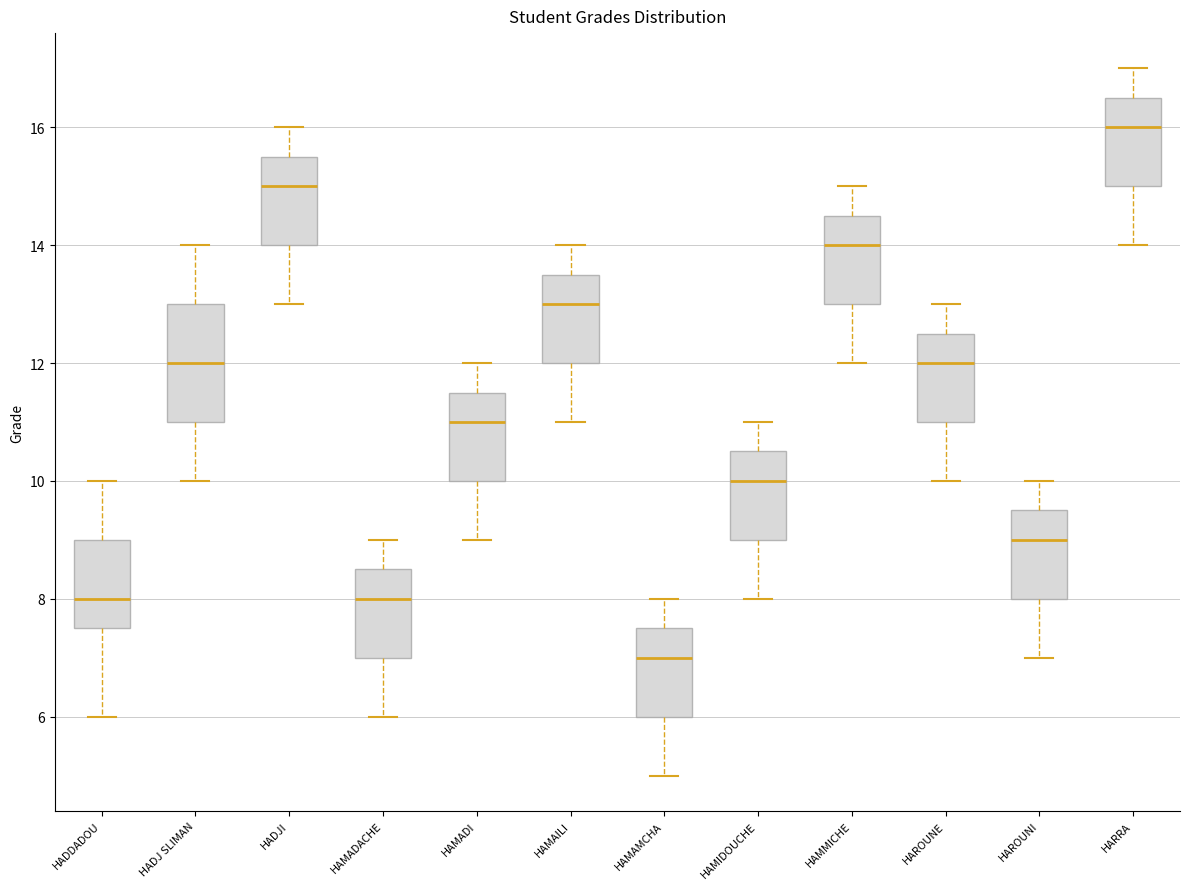

Reading left to right, read every box against the y-axis: the position of its median line, the range the box covers, and the ends of its whiskers. The values are not printed on the chart, so give them approximately, as read against the axis.

HADDADOU: median 8.0, box 7.6 to 9.0, whiskers 6.0 to 10.0
HADJ SLIMAN: median 12.0, box 11.0 to 13.0, whiskers 10.0 to 14.0
HADJI: median 15.0, box 14.0 to 15.6, whiskers 13.0 to 16.0
HAMADACHE: median 8.0, box 7.0 to 8.6, whiskers 6.0 to 9.0
HAMADI: median 11.0, box 10.0 to 11.6, whiskers 9.0 to 12.0
HAMAILI: median 13.0, box 12.0 to 13.6, whiskers 11.0 to 14.0
HAMAMCHA: median 7.0, box 6.0 to 7.6, whiskers 5.0 to 8.0
HAMIDOUCHE: median 10.0, box 9.0 to 10.6, whiskers 8.0 to 11.0
HAMMICHE: median 14.0, box 13.0 to 14.6, whiskers 12.0 to 15.0
HAROUNE: median 12.0, box 11.0 to 12.6, whiskers 10.0 to 13.0
HAROUNI: median 9.0, box 8.0 to 9.6, whiskers 7.0 to 10.0
HARRA: median 16.0, box 15.0 to 16.6, whiskers 14.0 to 17.0